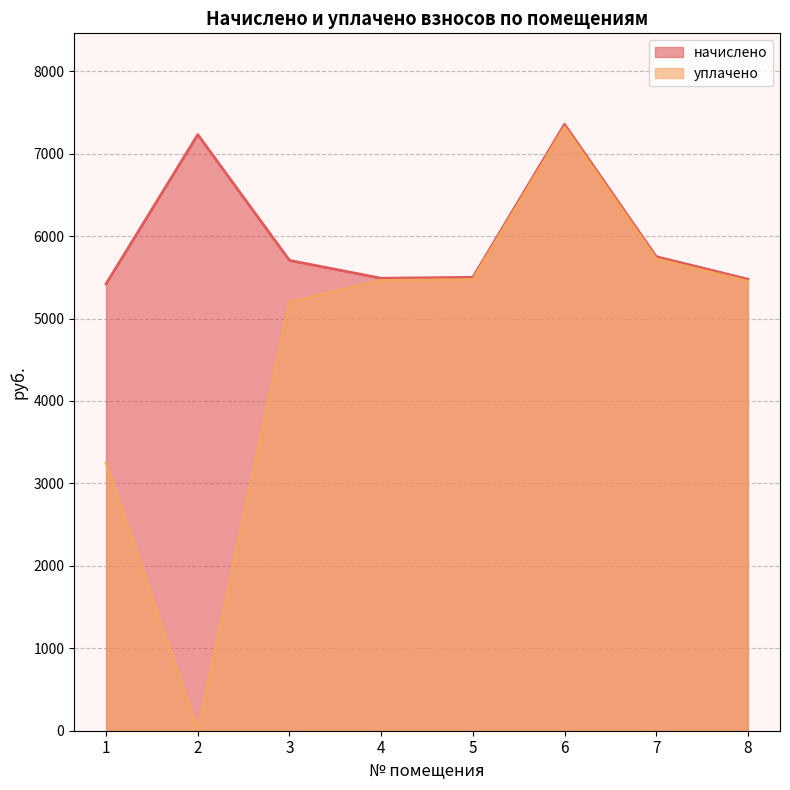

What is the difference between the highest and lowest values at 5?

26.6